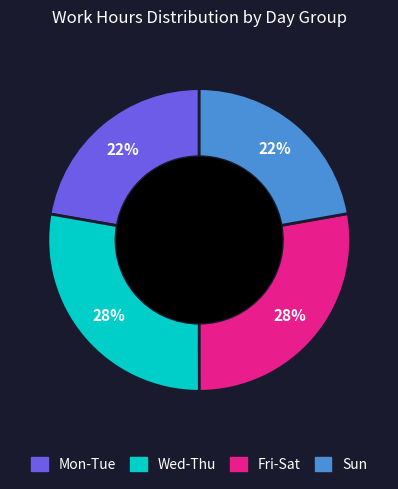

Is Fri-Sat the majority of the pie?

No